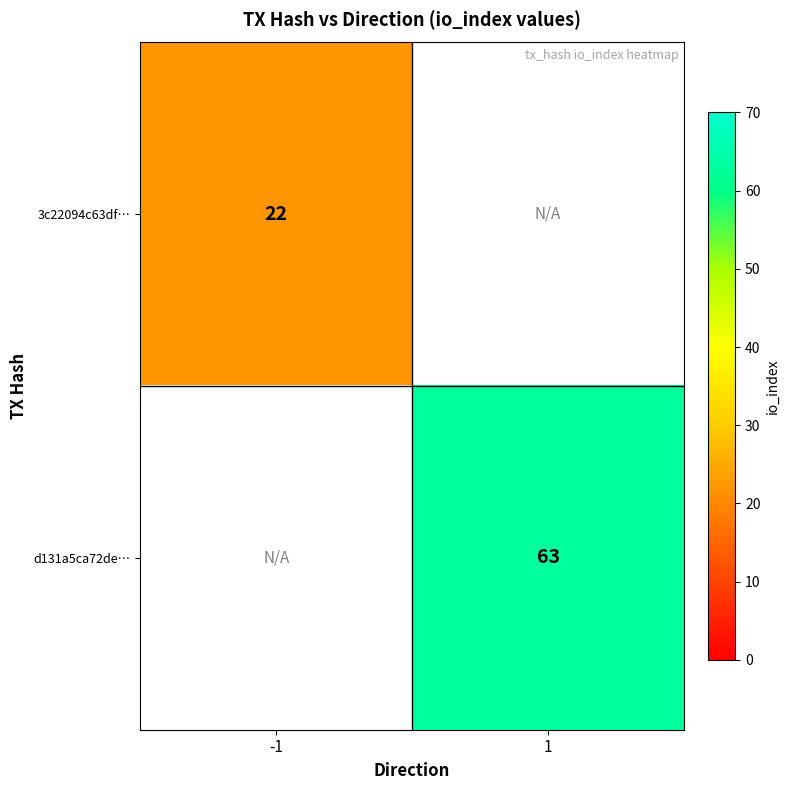

True or false: 3c22094c63df… has a value of 22 at -1.

True